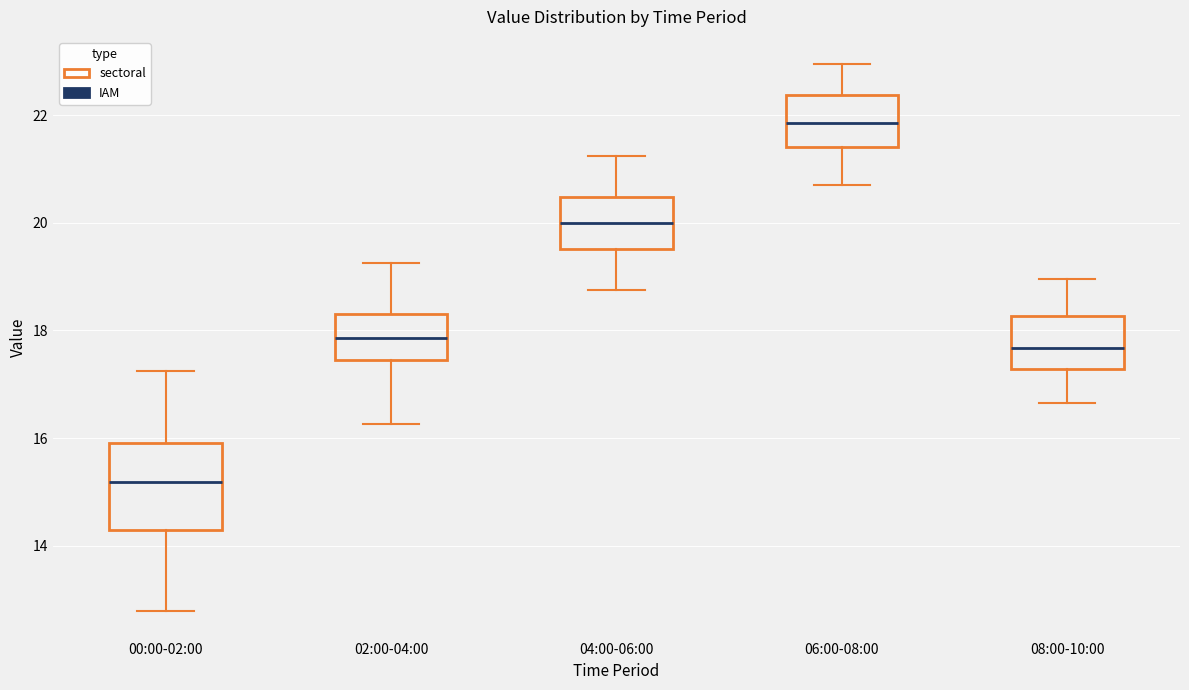

Reading left to right, transcribe this box plot: for each box, give where its median line is, the range the box spans, and where its two whiskers end, as read against the y-axis. The values are not printed on the chart, so give them approximately, as read against the axis.

00:00-02:00: median 15.2, box 14.2 to 16.0, whiskers 12.8 to 17.2
02:00-04:00: median 17.8, box 17.4 to 18.4, whiskers 16.2 to 19.2
04:00-06:00: median 20.0, box 19.6 to 20.4, whiskers 18.8 to 21.2
06:00-08:00: median 21.8, box 21.4 to 22.4, whiskers 20.8 to 23.0
08:00-10:00: median 17.6, box 17.2 to 18.2, whiskers 16.6 to 19.0